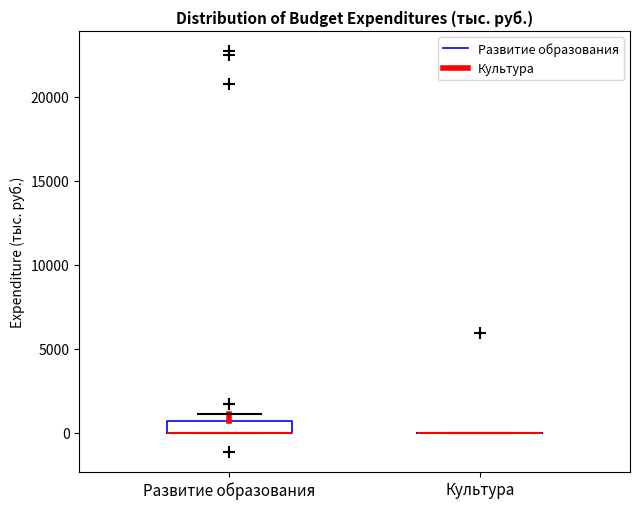

Which box is the tallest, from its lower edge to its upper edge?

Развитие образования